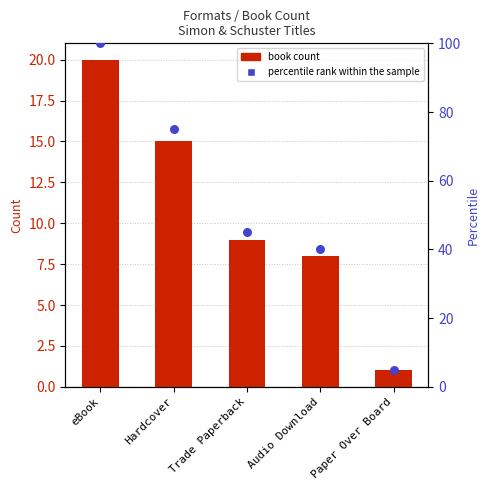

Which series contains the highest Y value?

percentile rank within the sample